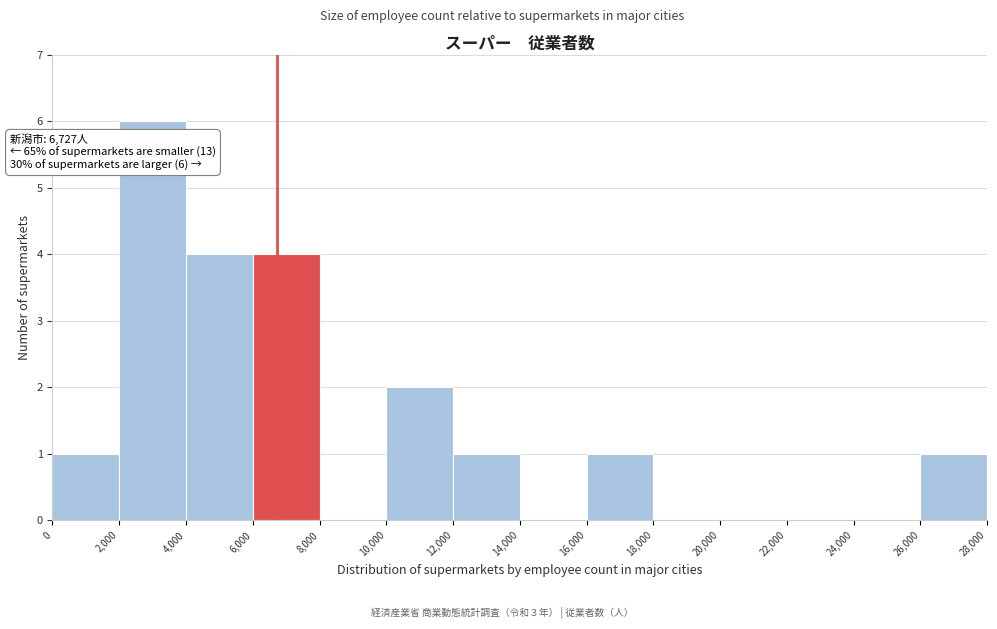

Over which range of the x-axis is the bar tallest?

2,000 to 4,000